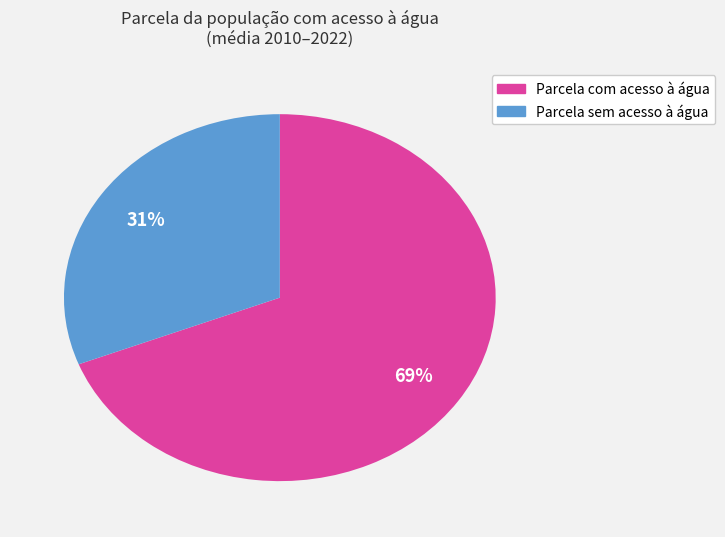

Is there any slice that represents more than half of the pie?

Yes